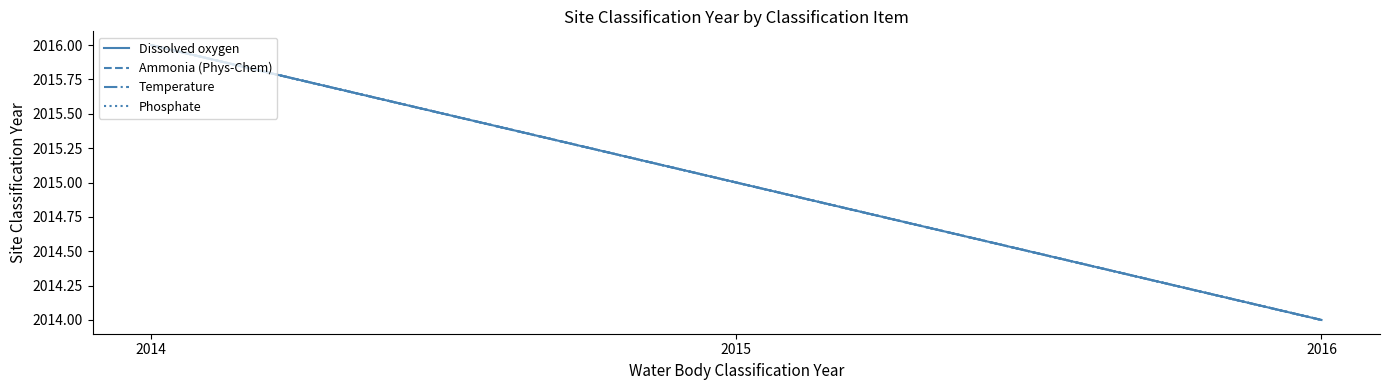

At which label does Dissolved oxygen reach its minimum?

2016